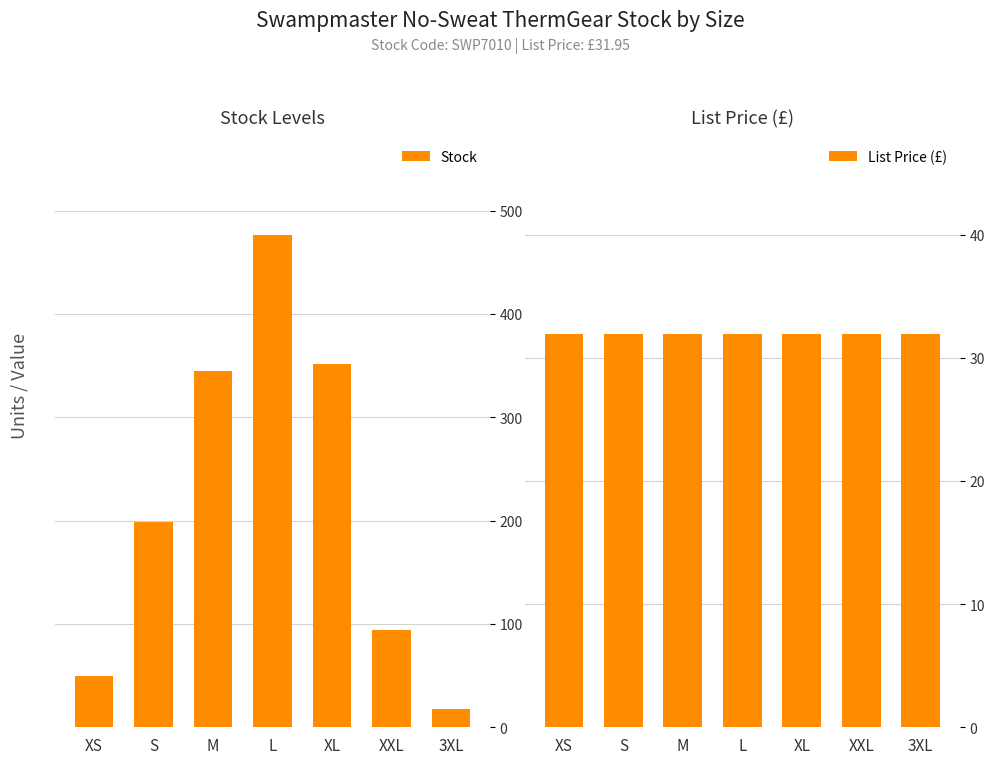

What are all the series names shown in the legend?

Stock, List Price (£)